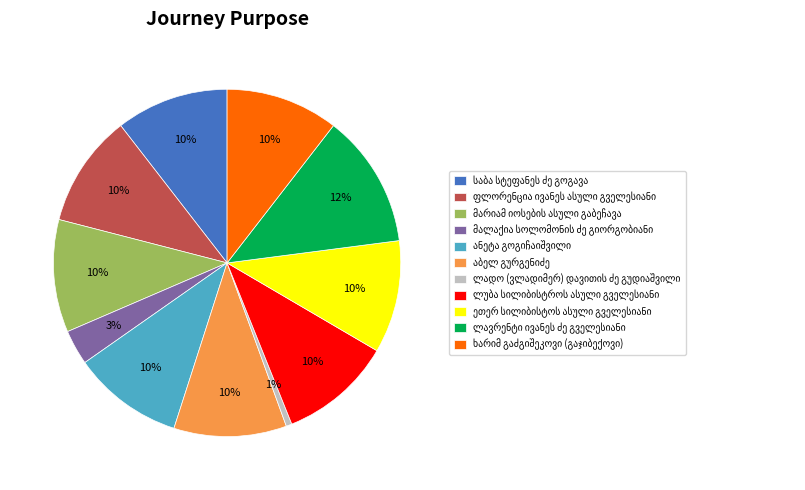

Does any single category account for the majority?

No